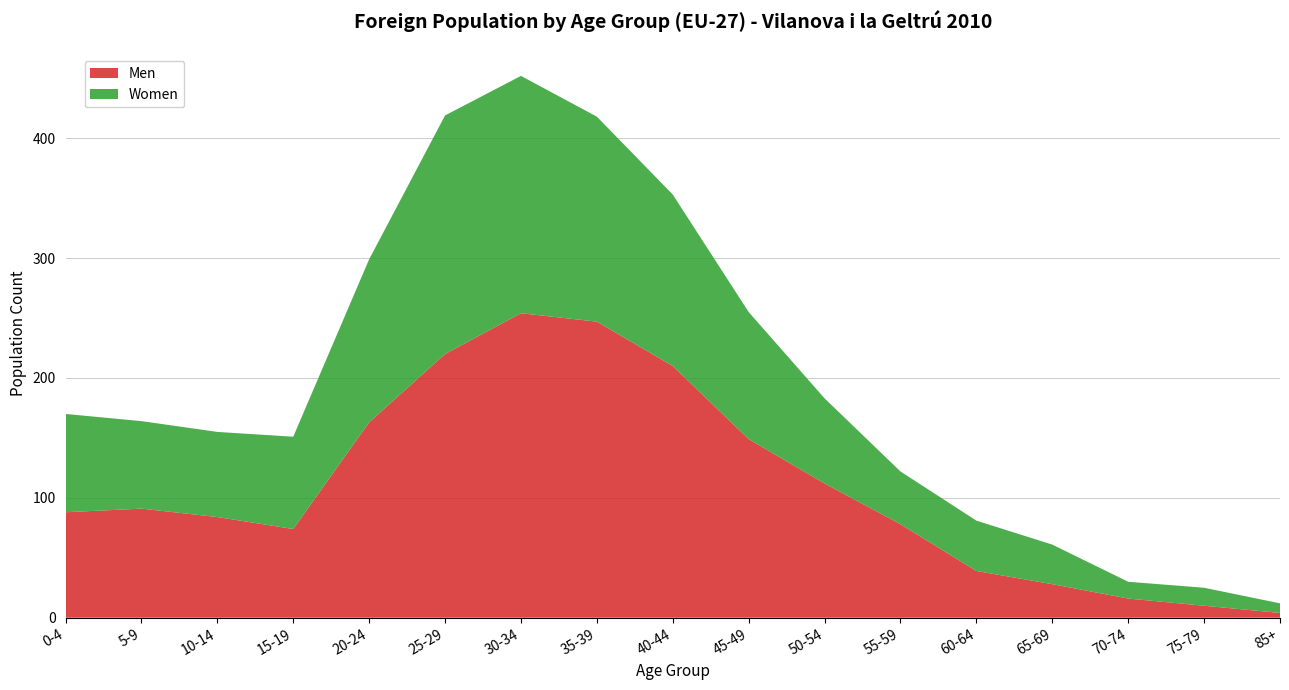

Reading left to right, list all the values displayed in this chart.

Men: 88	91	84	74	163	220	254	247	210	149	112	78	39	28	16	10	4
Women: 82	73	71	77	136	199	198	171	143	106	71	44	42	33	14	15	8